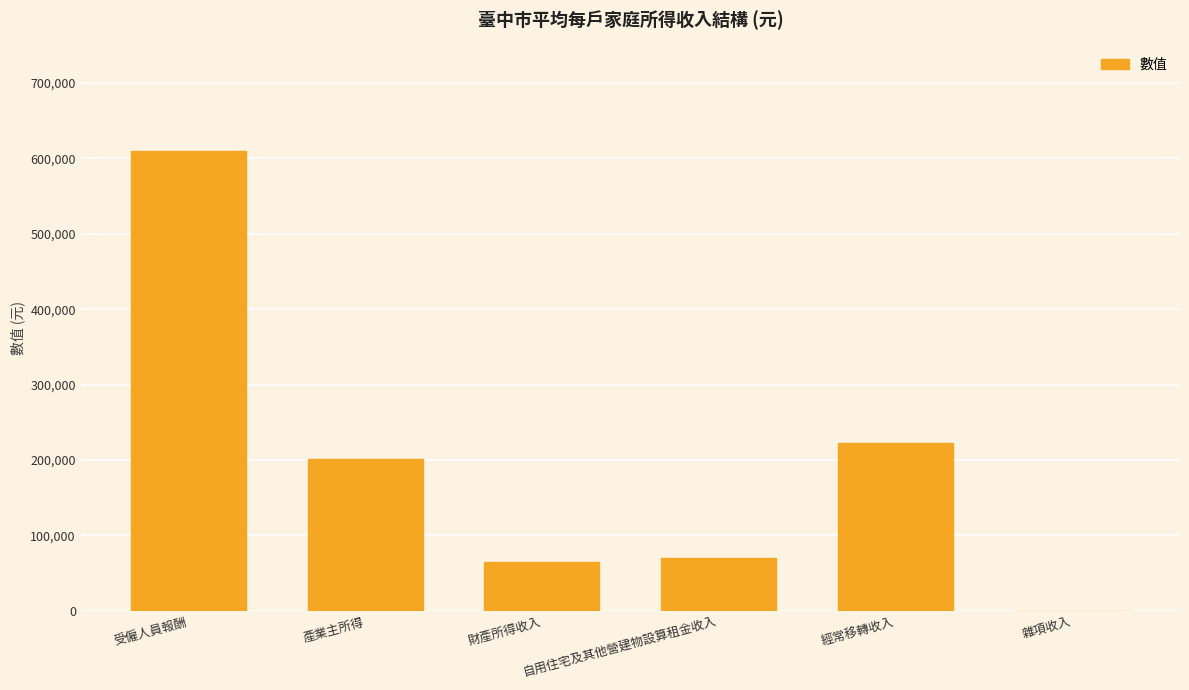

Is it true that the value at 產業主所得 is 312669?

False